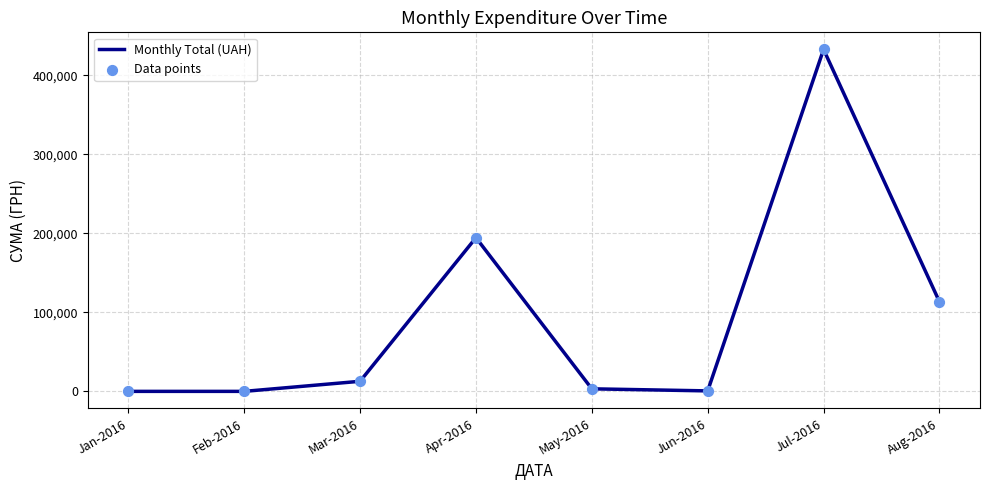

The value at Apr-2016 is 310742.1. True or false?

False